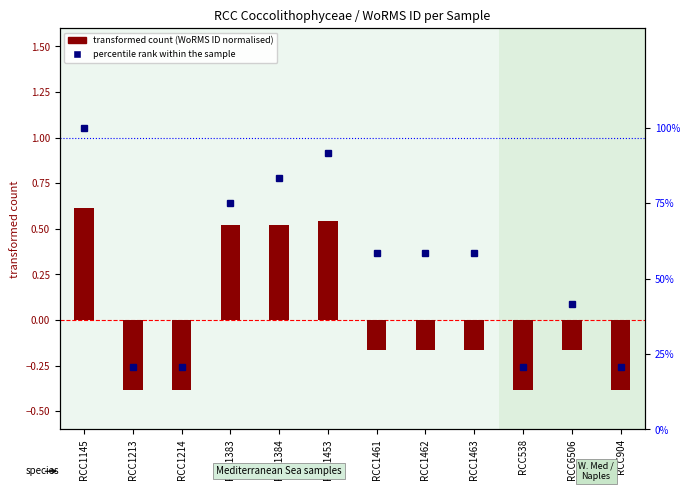

What is the label of the 11th bar from the right?

RCC1213